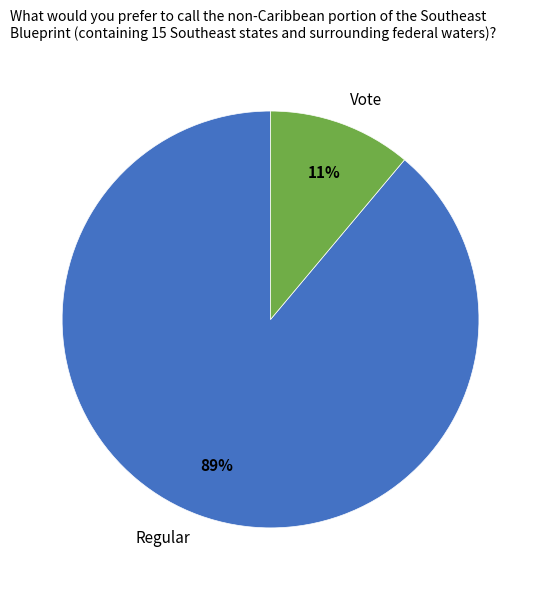

To the nearest percent, what is the difference between the Regular and Vote slice percentages?

78%